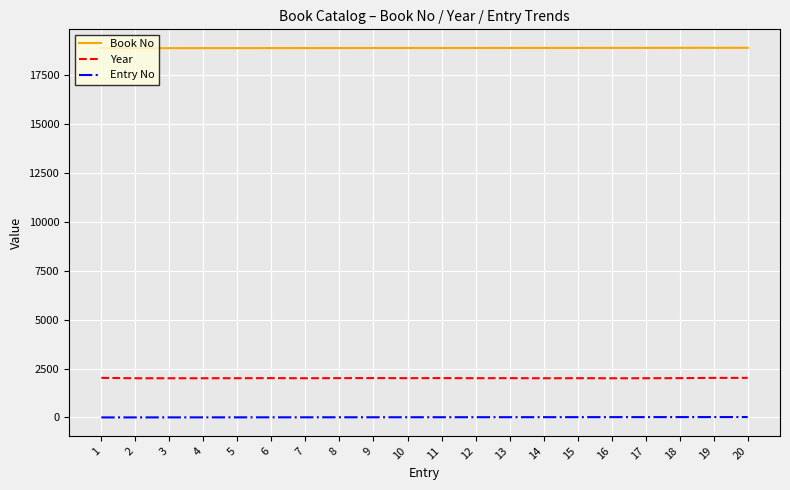

True or false: Entry No and Book No intersect in this chart.

False